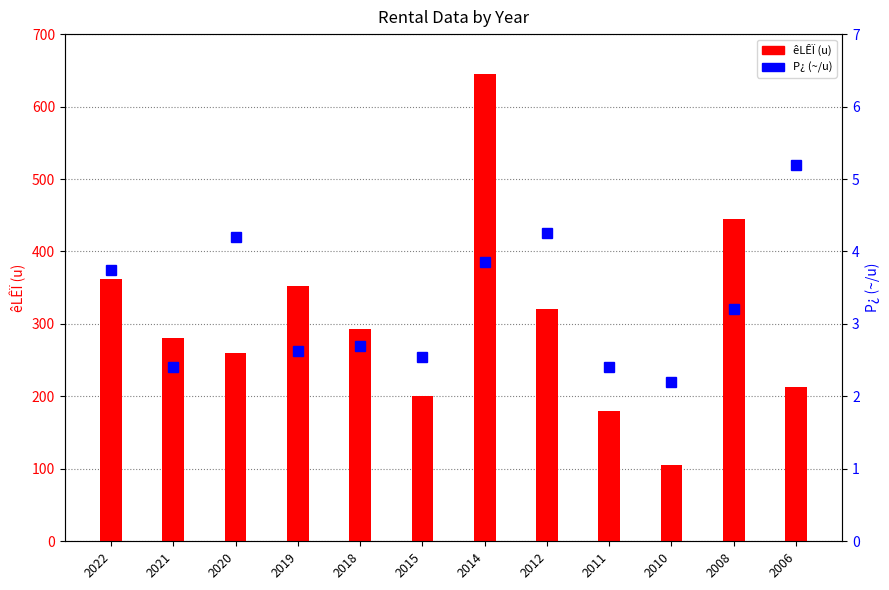

Reading left to right, transcribe all the data shown in this chart.

êLÊÏ(u): 362.0	280.0	260.0	353.0	293.0	200.0	645.0	321.0	180.0	105.0	445.0	213.0
P¿(~/u): 3.8	2.4	4.2	2.6	2.7	2.5	3.9	4.3	2.4	2.2	3.2	5.2